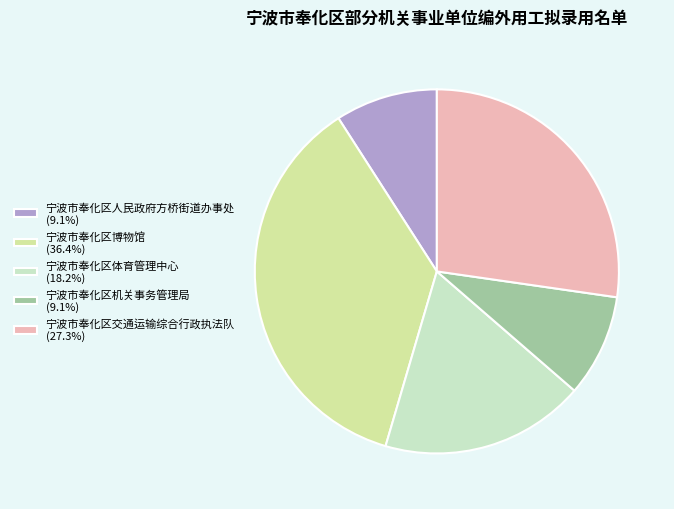

What is the ratio of the value at 宁波市奉化区博物馆 (36.4%) to the value at 宁波市奉化区机关事务管理局 (9.1%)?

4.0